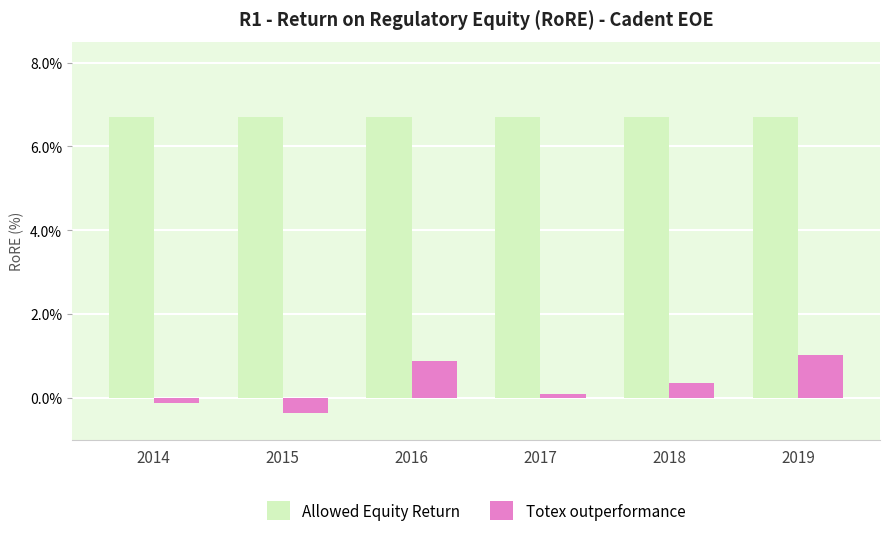

Reading left to right, transcribe all the data shown in this chart.

Allowed Equity Return: 0.1	0.1	0.1	0.1	0.1	0.1
Totex outperformance: -0.0	-0.0	0.0	0.0	0.0	0.0